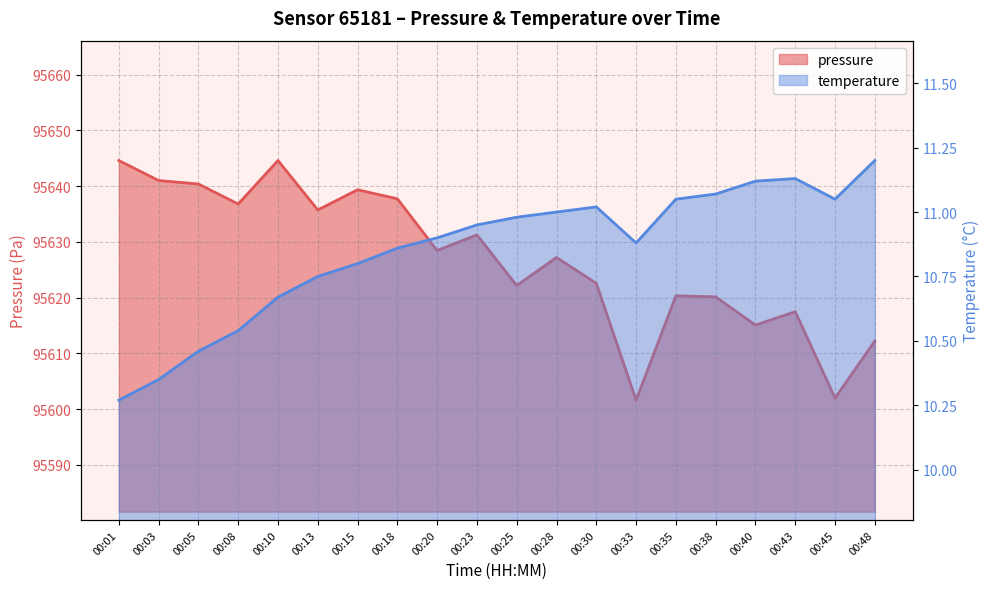

True or false: pressure has more than 1 interior local peaks.

True